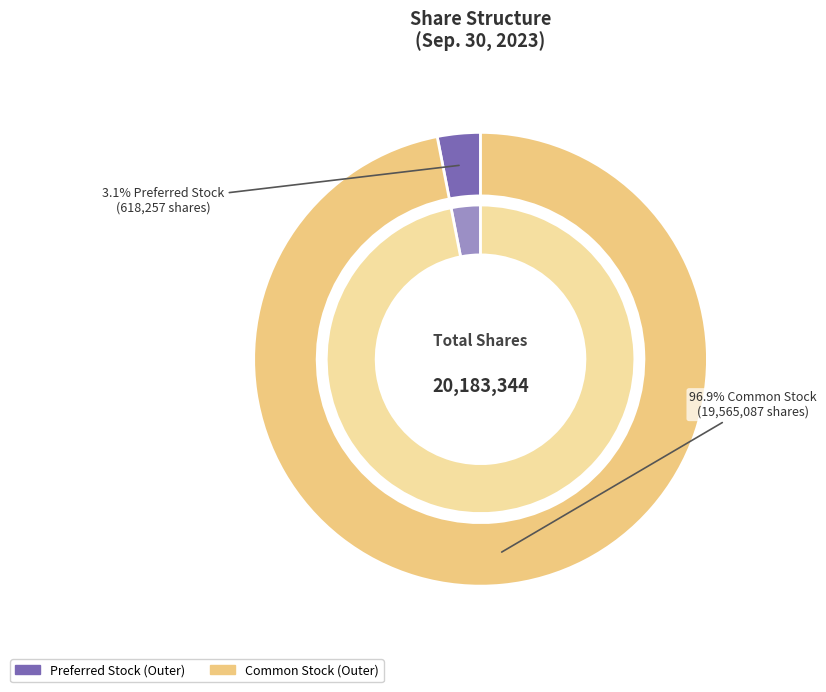

Combined, what portion of the pie is Common Stock, Shares, Outstanding and Preferred Stock, Shares Outstanding?

100.0%